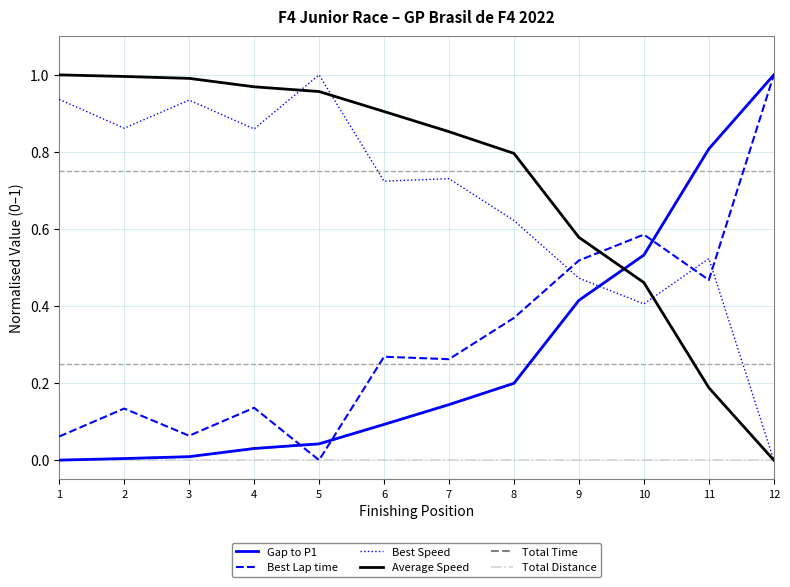

What is the sum of the Best Speed values at 10 and 9?

0.9